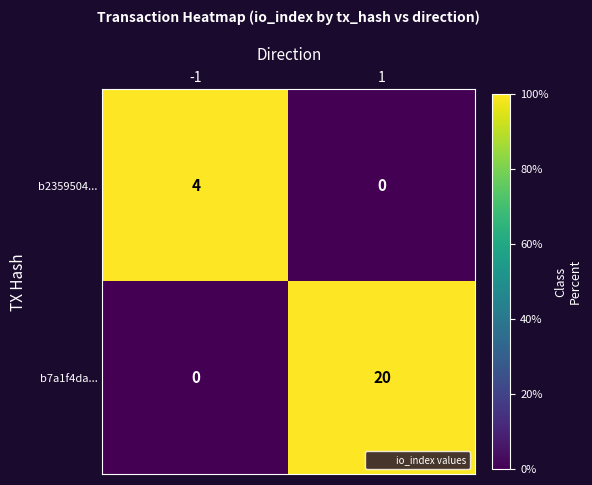

Which series changed the most between -1 and 1?

b7a1f4da...